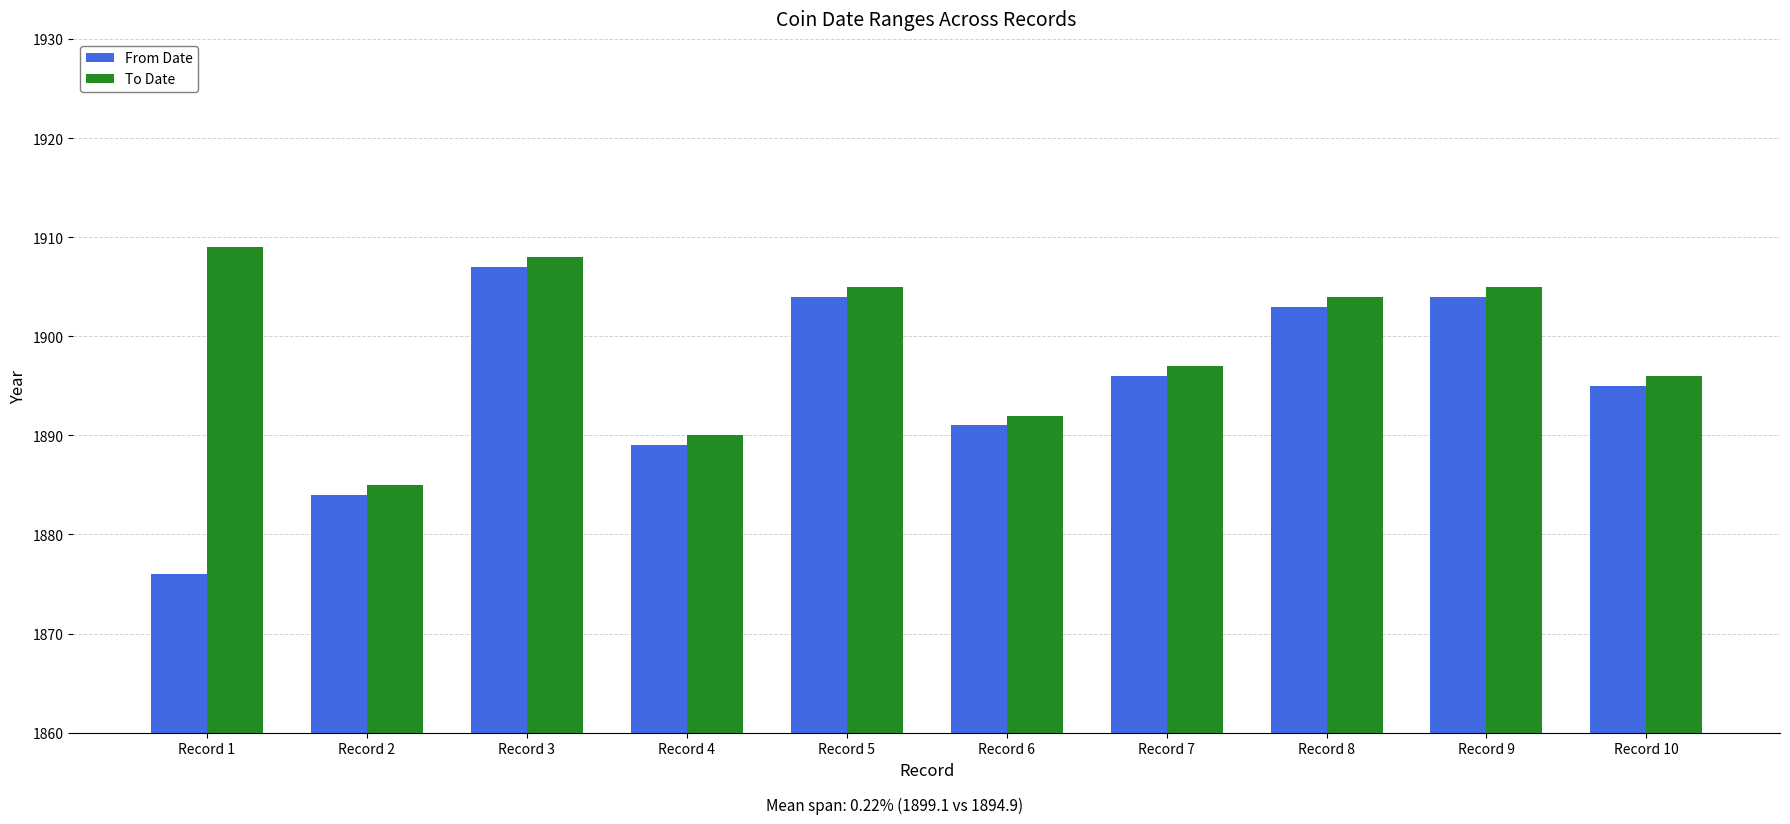

What is the sum of all From Date values?

18949